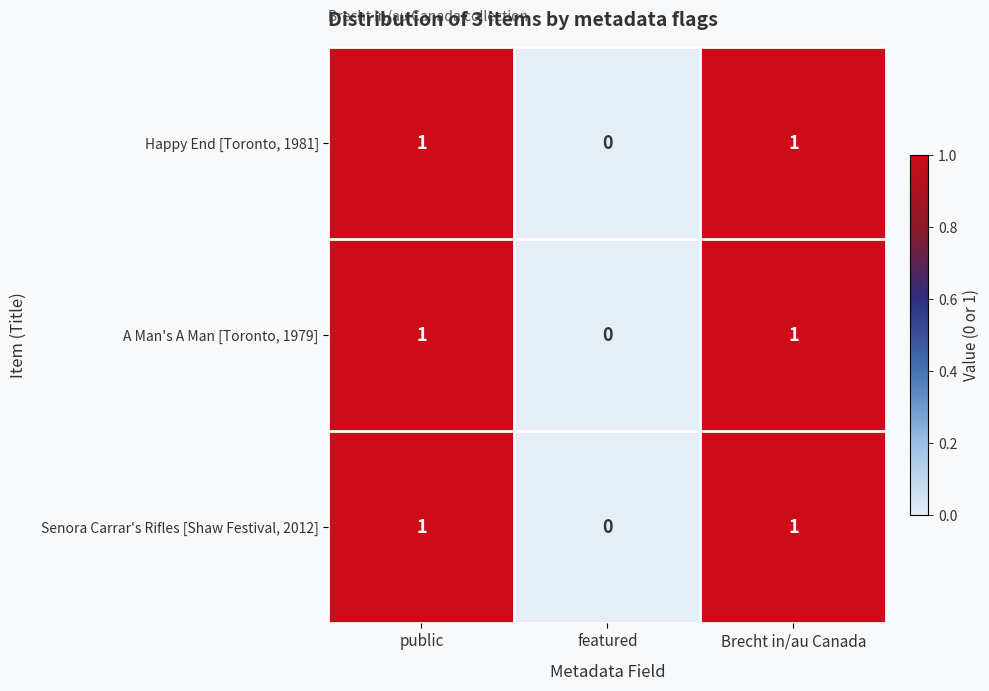

Reading left to right, extract all data points from this chart.

Happy End [Toronto, 1981]: 1	0	1
A Man's A Man [Toronto, 1979]: 1	0	1
Senora Carrar's Rifles [Shaw Festival, 2012]: 1	0	1